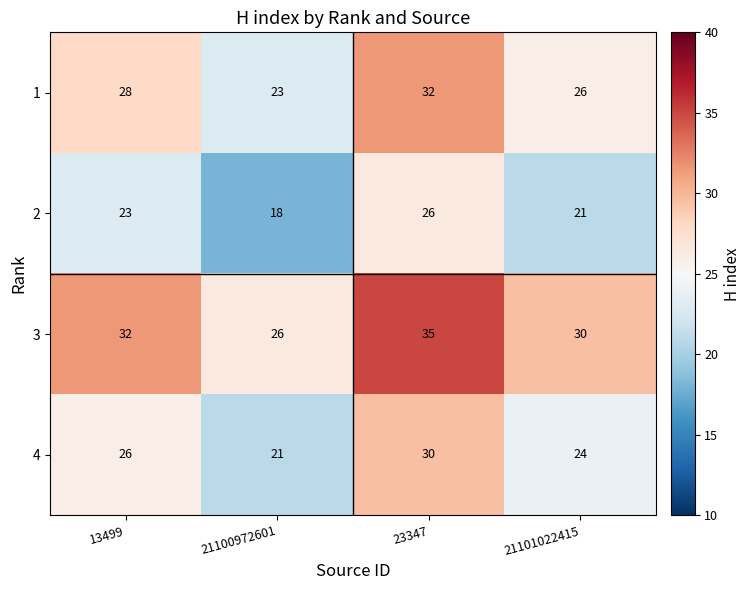

What is the sum of the 3 values at 13499 and 23347?

67